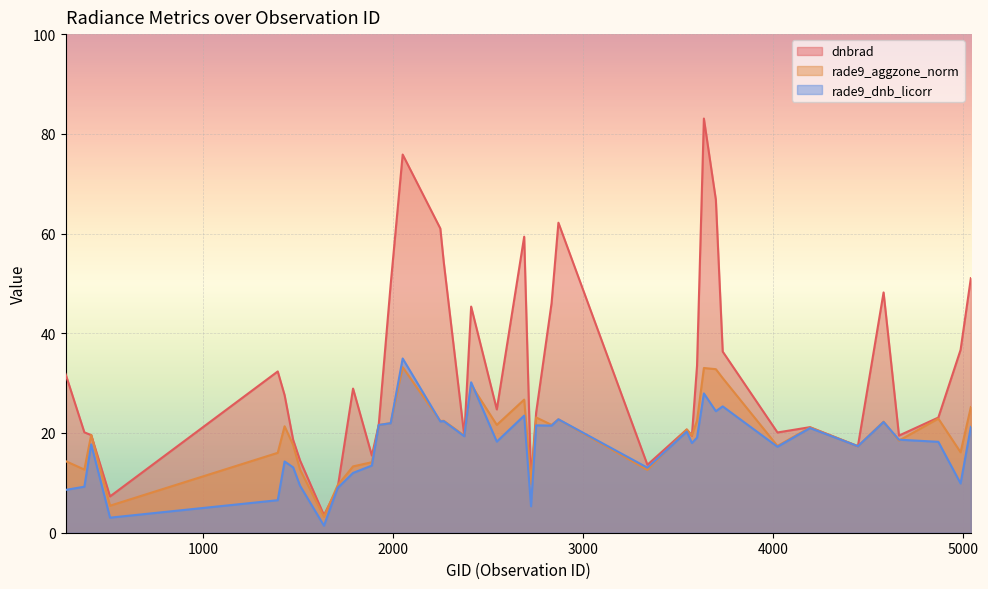

How many data points in rade9_aggzone_norm are above 21?

20